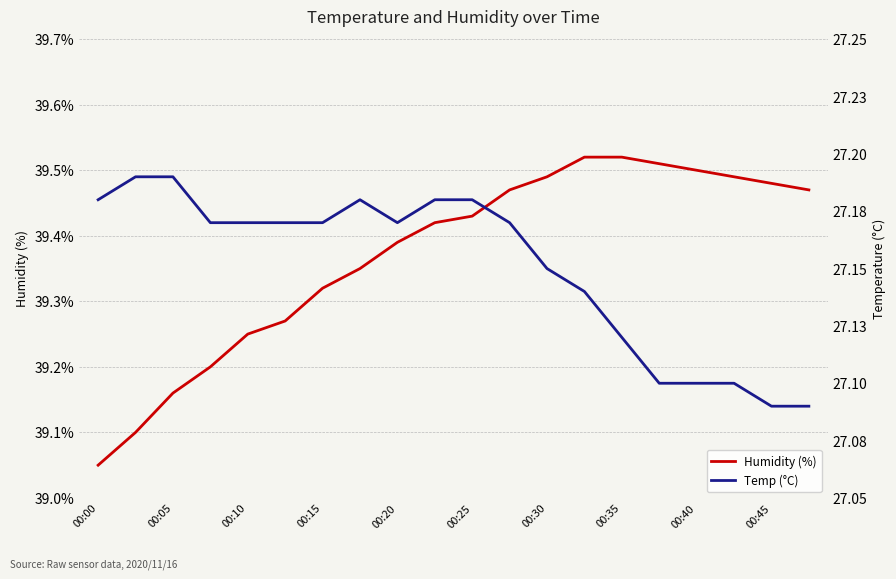

Reading left to right, extract all data points from this chart.

Humidity (%): 39.0	39.1	39.2	39.2	39.2	39.3	39.3	39.4	39.4	39.4	39.4	39.5	39.5	39.5	39.5	39.5	39.5	39.5	39.5	39.5
Temp (°C): 27.2	27.2	27.2	27.2	27.2	27.2	27.2	27.2	27.2	27.2	27.2	27.2	27.1	27.1	27.1	27.1	27.1	27.1	27.1	27.1